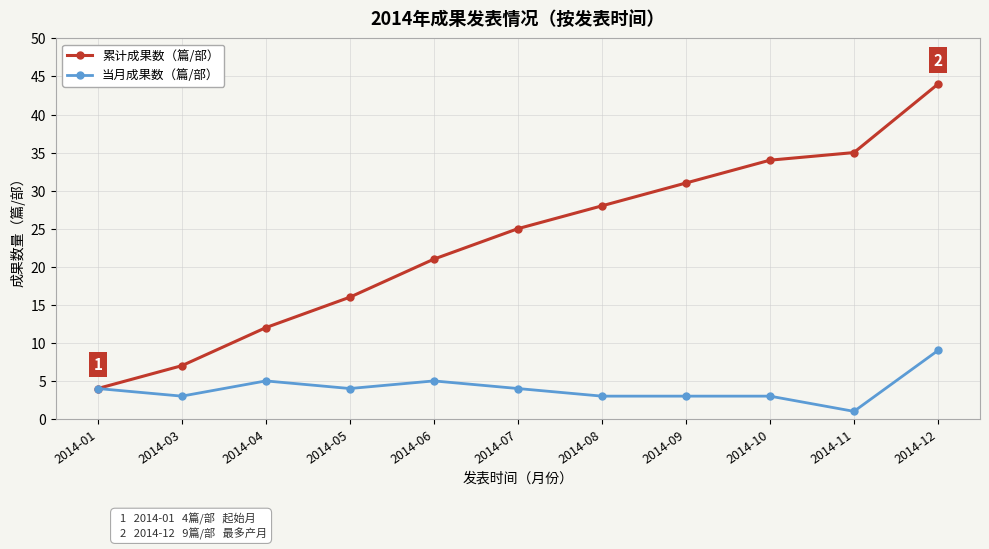

What is the sum of all 当月成果数（篇/部） values?

44